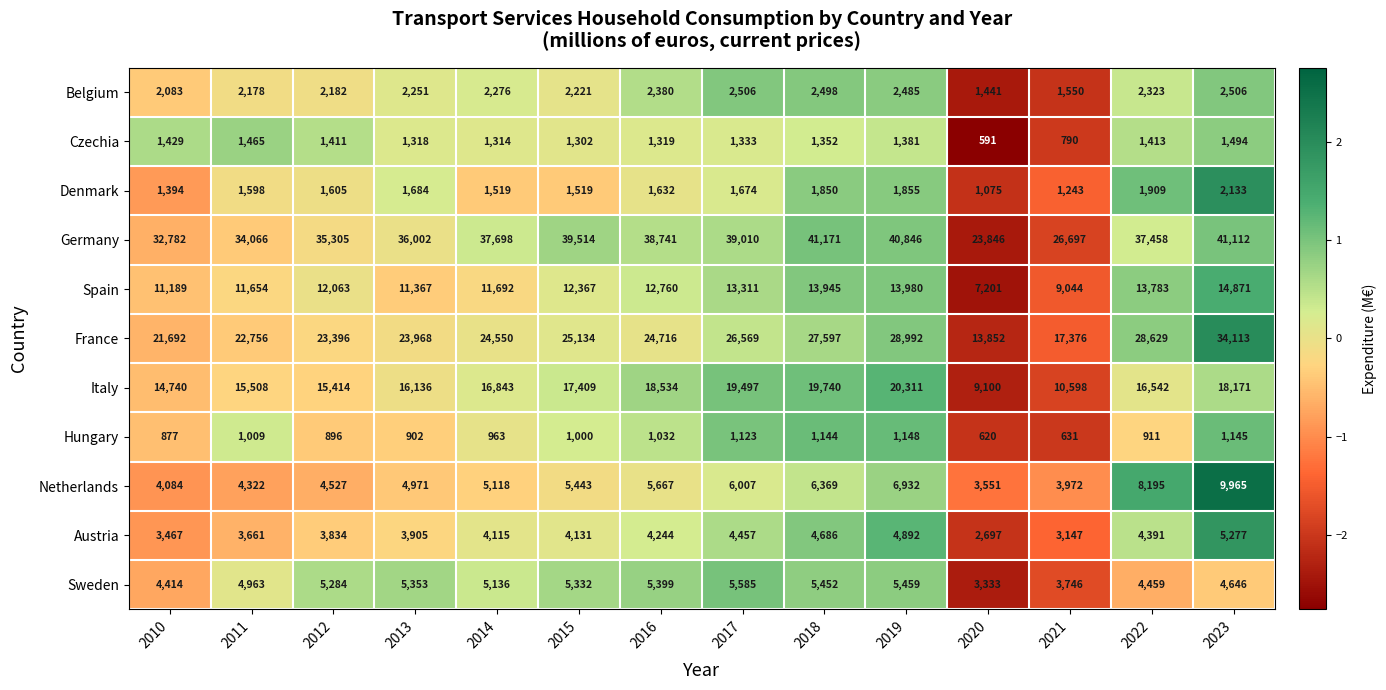

True or false: Spain has a value of 12063 at 2012.

True